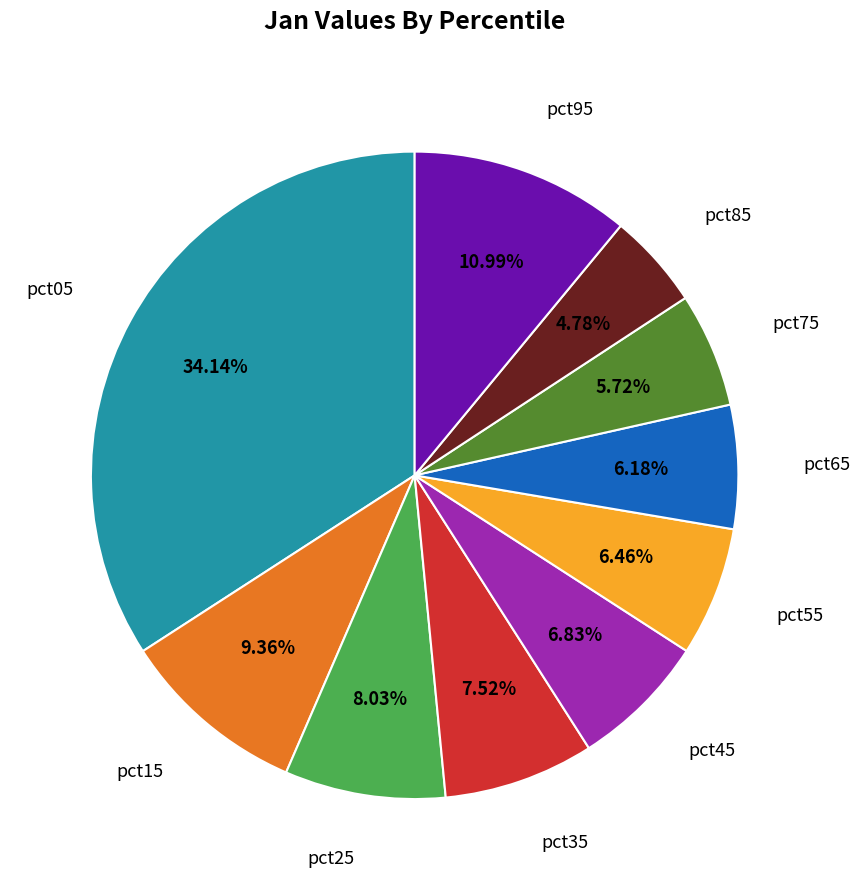

Does any single category account for the majority?

No